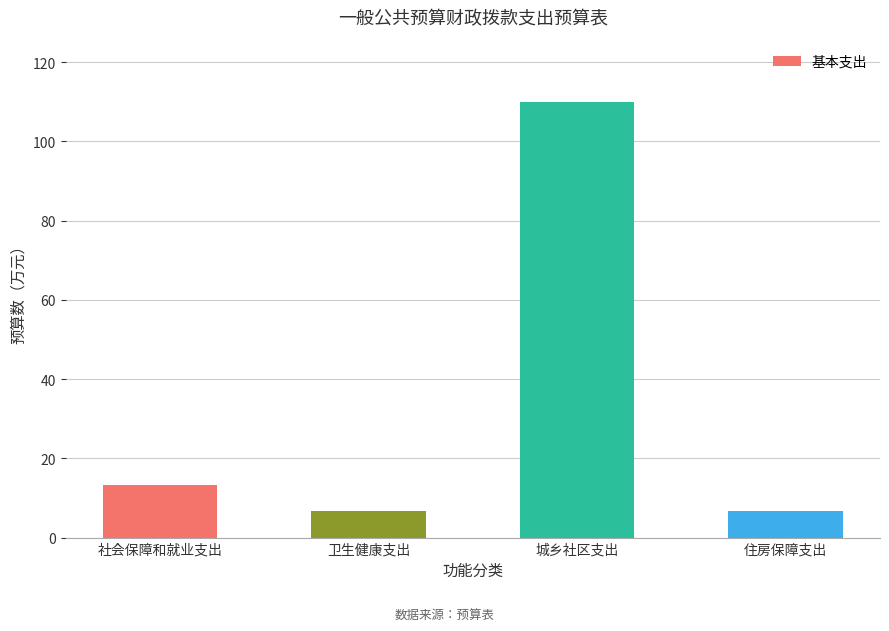

Which label corresponds to the largest value in the chart?

城乡社区支出